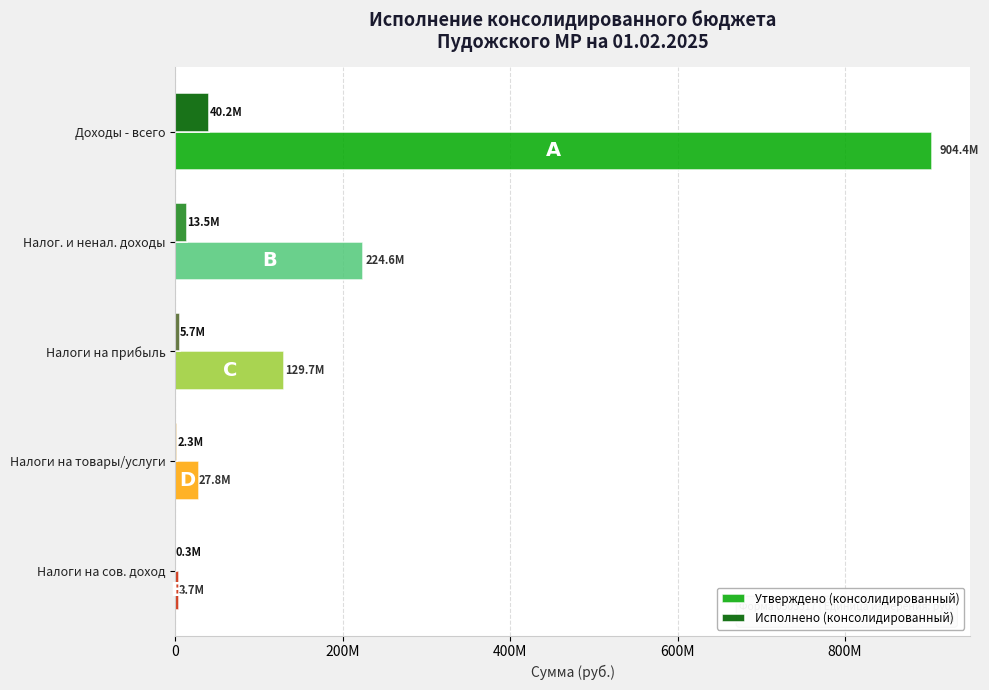

What is the lowest value of the Утверждено (консолидированный) series?

3687000.0